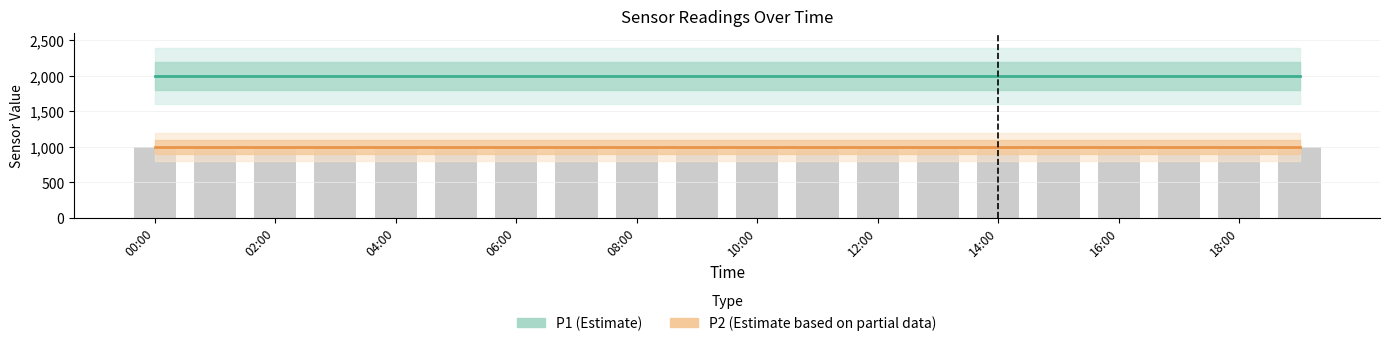

What is the minimum value shown in the chart?

999.9